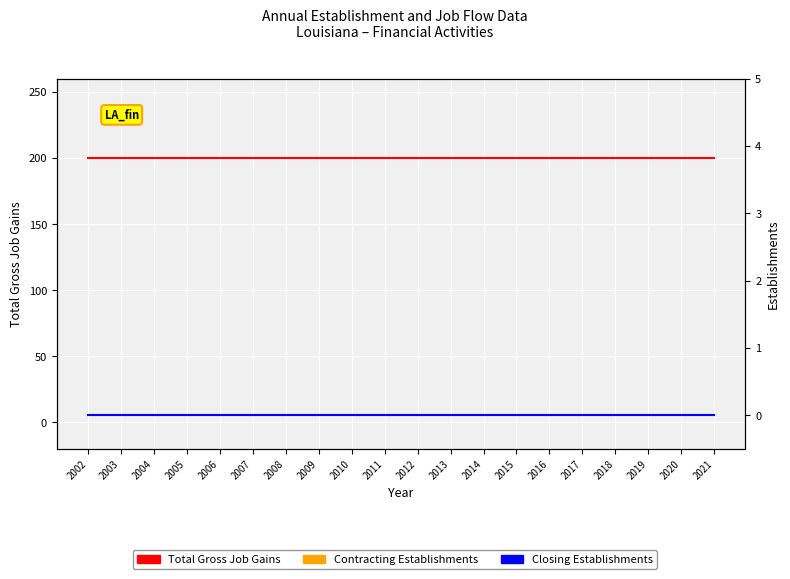

What is the total value across all series at 2002?

200